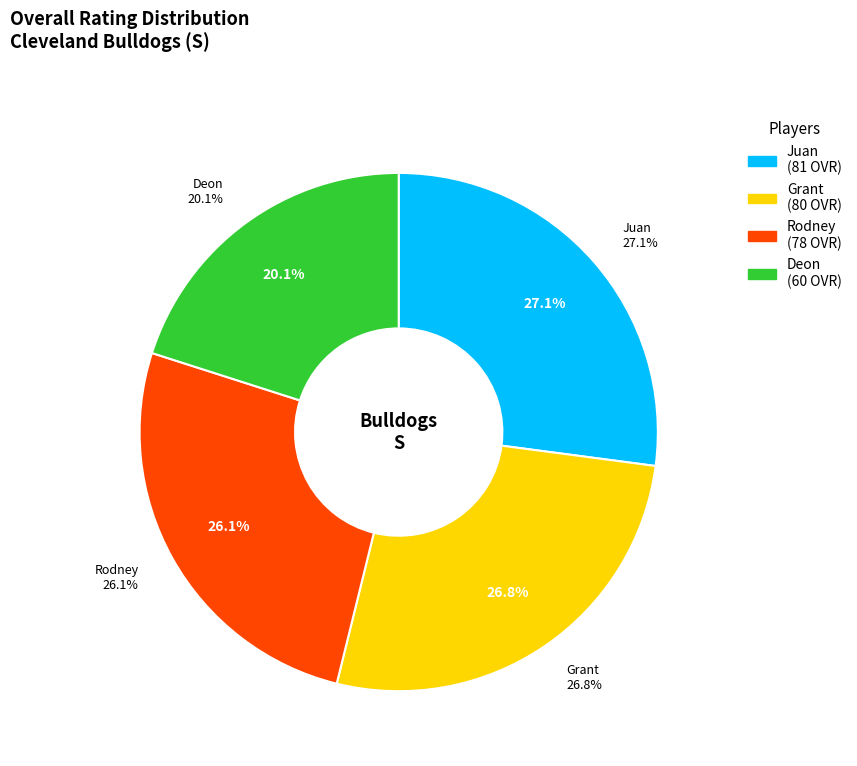

Is the sum of Deon and Rodney greater than half?

No